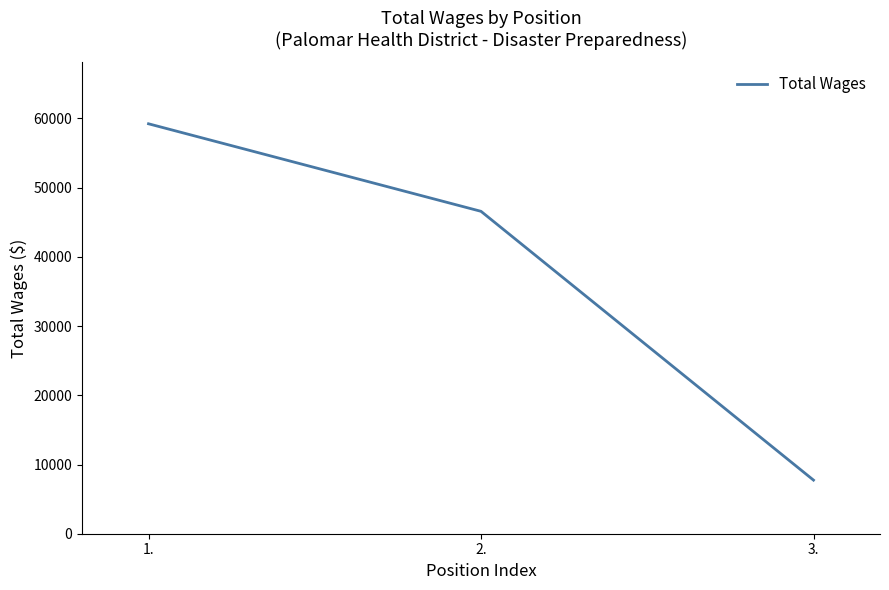

Count the values in the range 7745 to 59230.

3